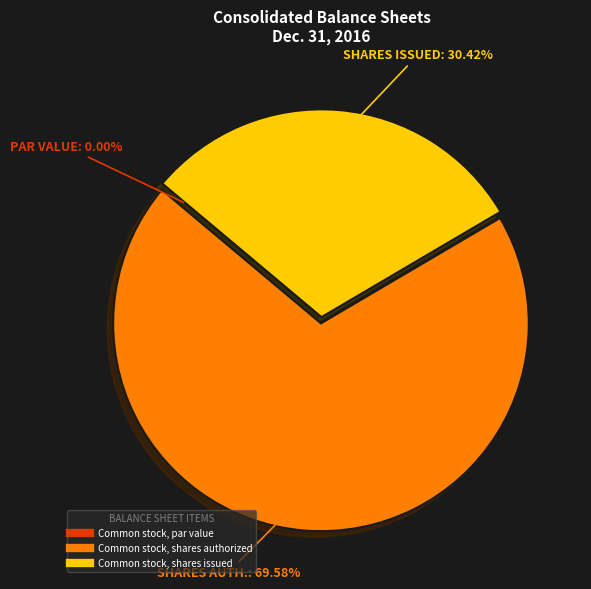

Is there a majority slice in this chart?

Yes